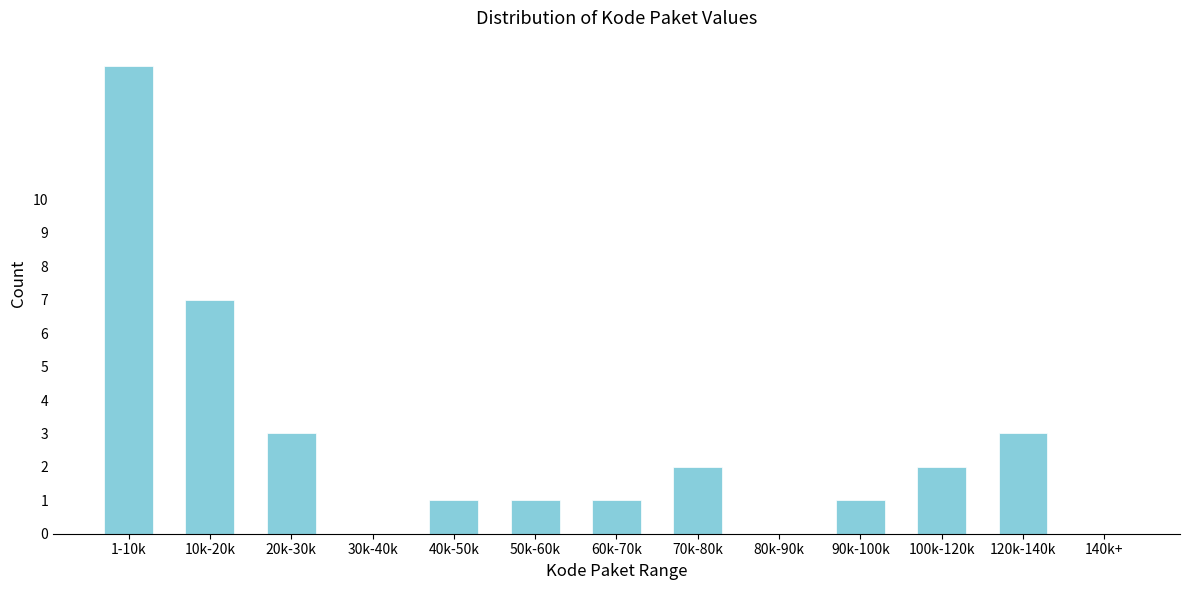

Reading left to right, what are all the values shown in this chart?

1-10k=14	10k-20k=7	20k-30k=3	30k-40k=0	40k-50k=1	50k-60k=1	60k-70k=1	70k-80k=2	80k-90k=0	90k-100k=1	100k-120k=2	120k-140k=3	140k+=0